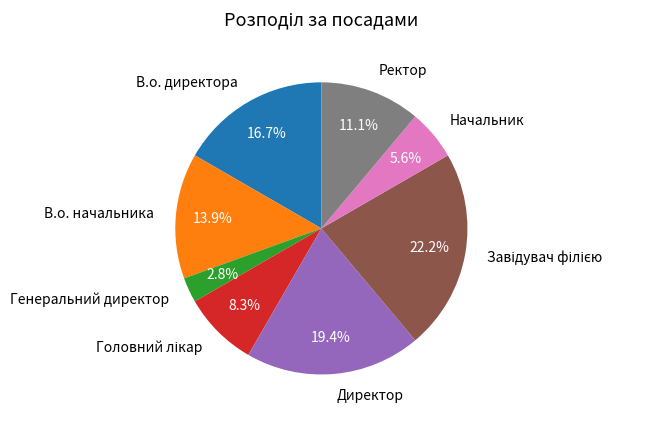

Approximately how many times larger is the value at В.о. директора compared to Ректор?

1.5